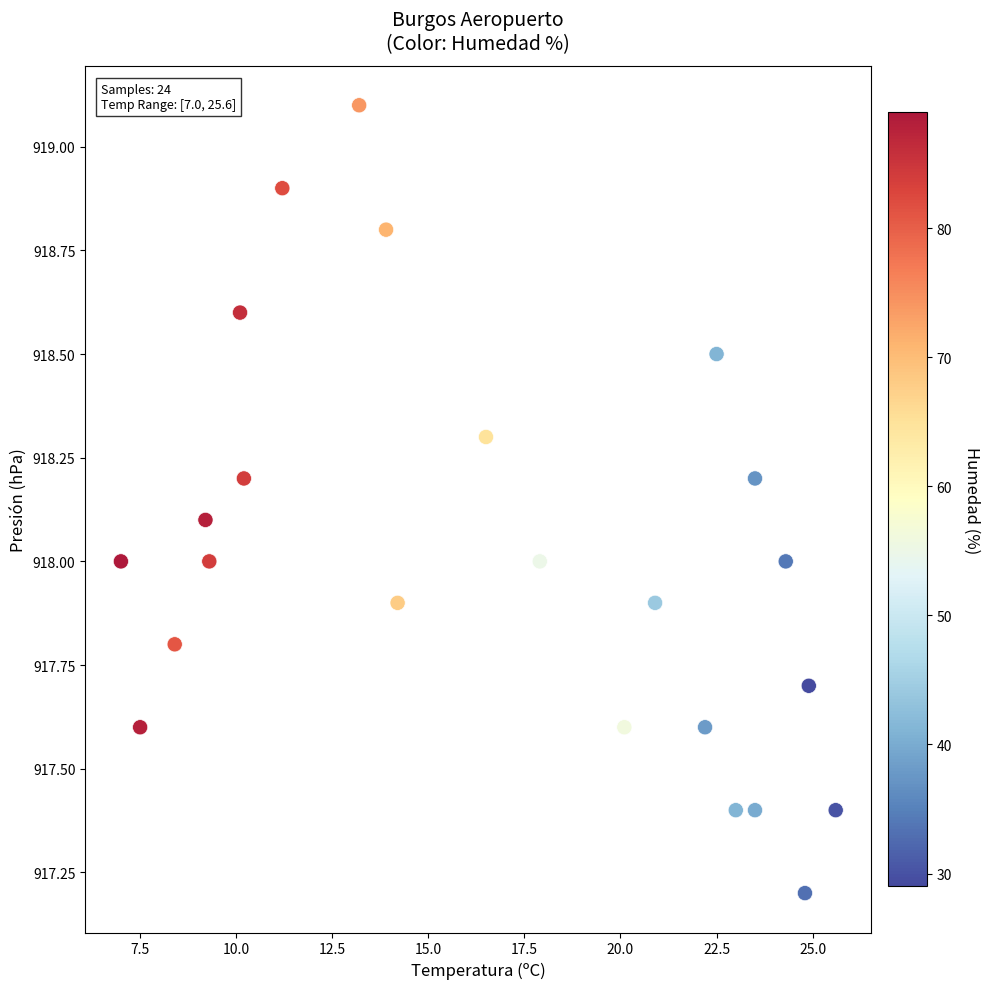

What is the range of Y values (max minus min)?

1.9